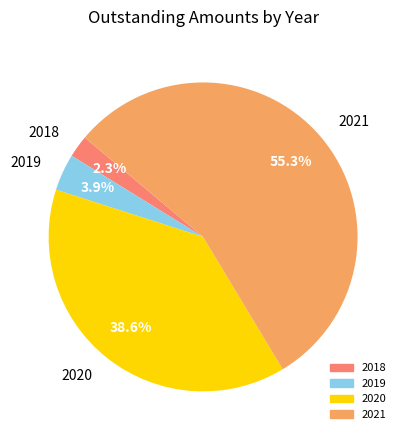

Which has a higher value, 2020 or 2018?

2020